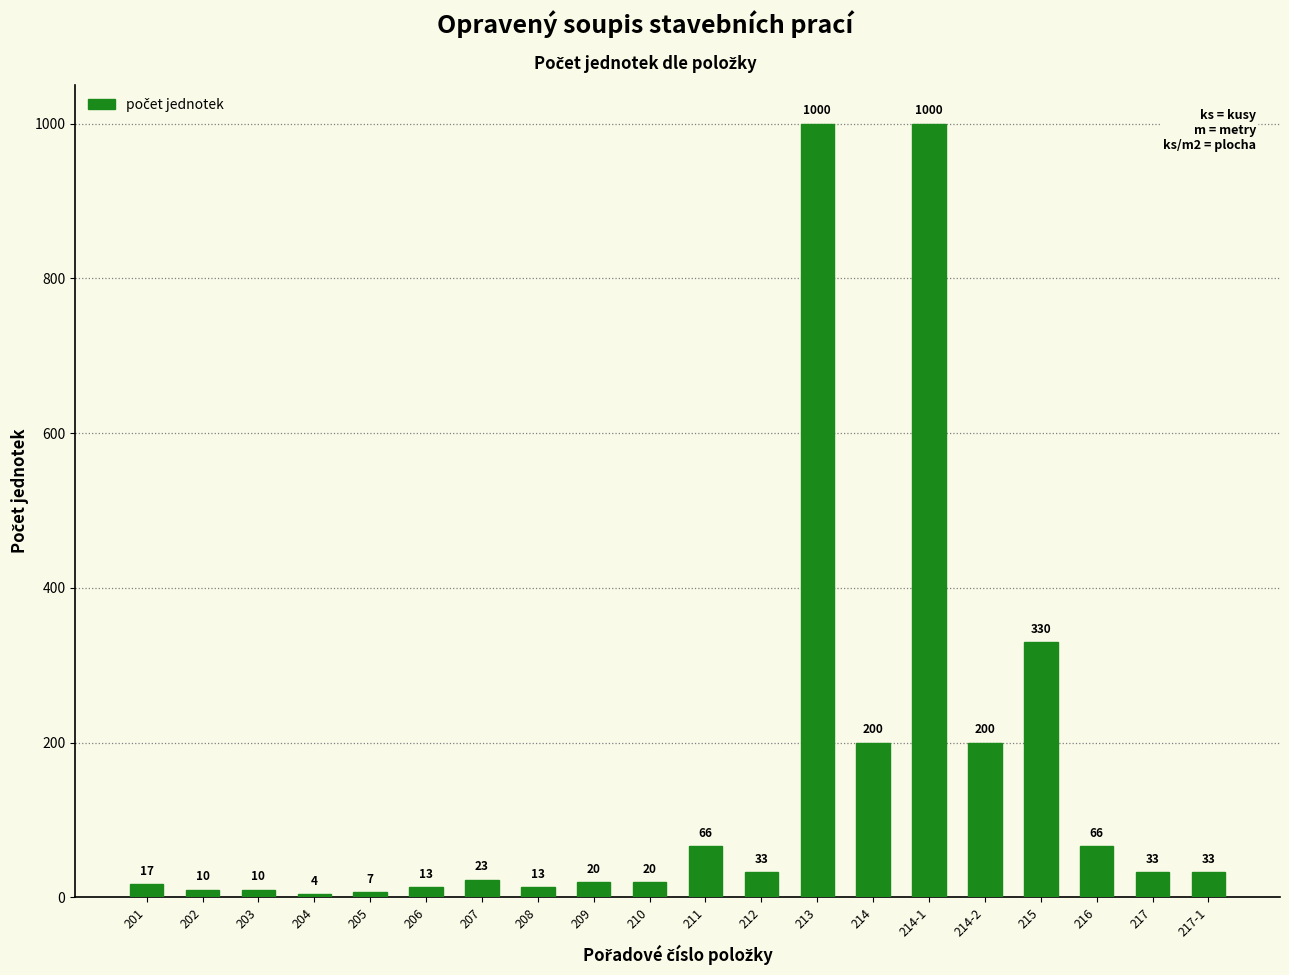

Does the chart contain stacked bars?

No